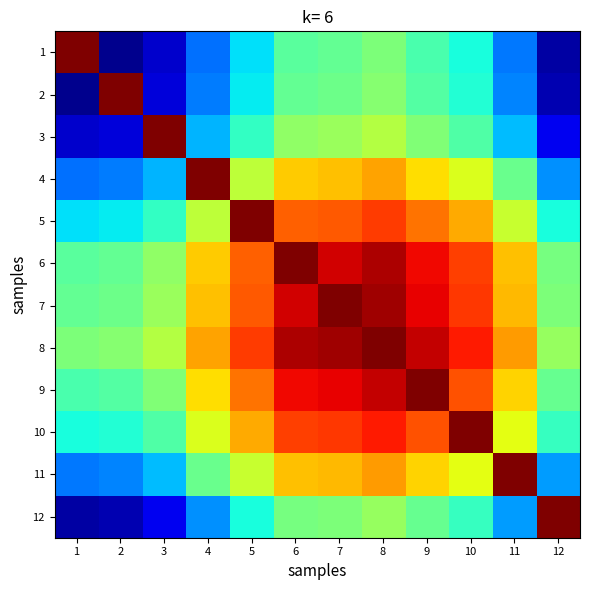

List the series in order of their peak value, lowest first.

1, 2, 3, 4, 5, 6, 7, 8, 9, 10, 11, 12